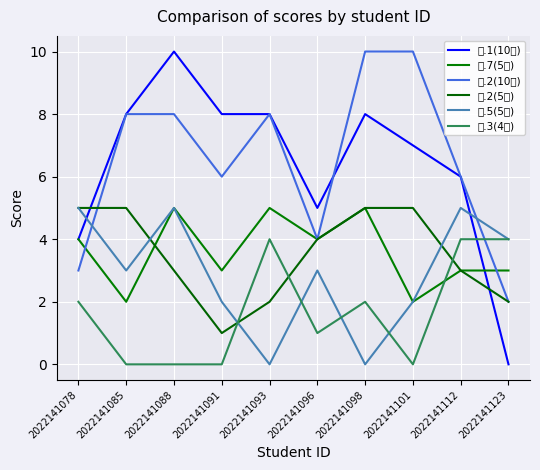

What is the value of the 五.2(10分) point at the 3rd from the left?

8